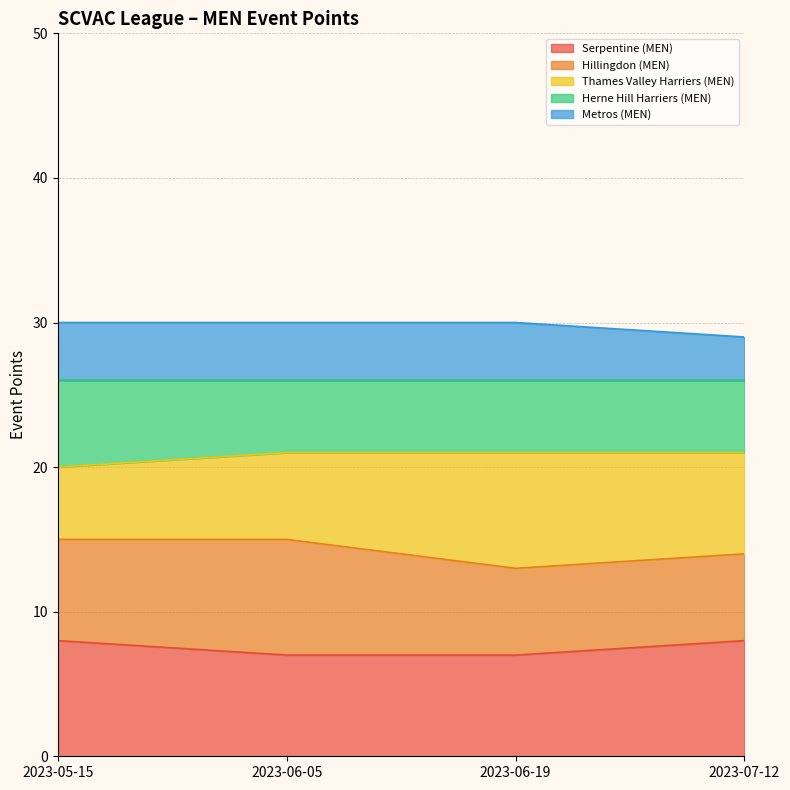

At which label does Metros (MEN) reach its peak?

2023-05-15